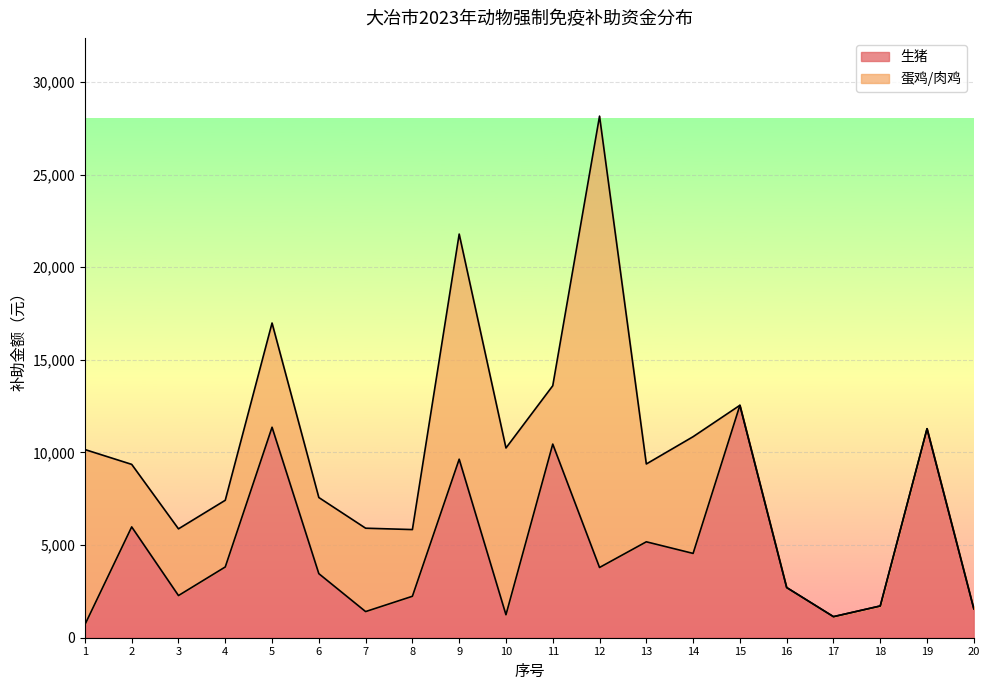

At which category is the sum across all series the highest?

12